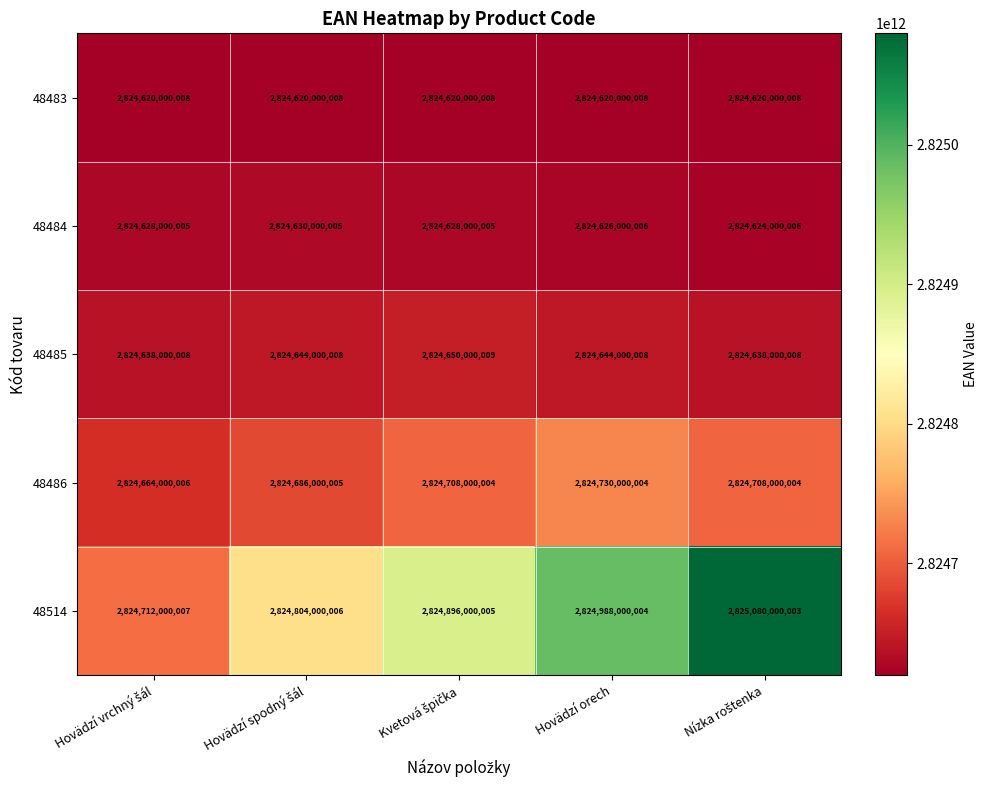

Is it true that 48484 equals 2824626000006 at Hovädzí orech?

True